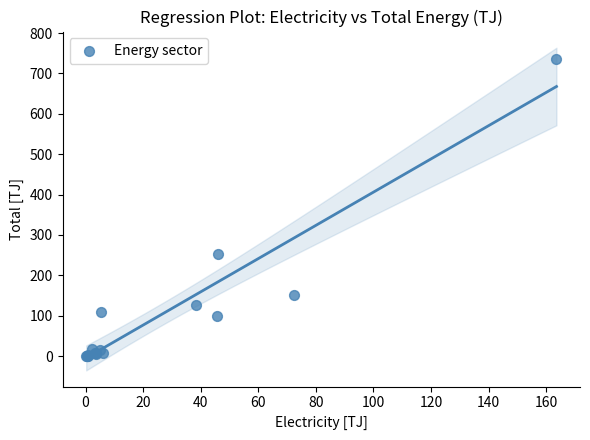

What Y value in the scatter plot is closest to 368?

253.8